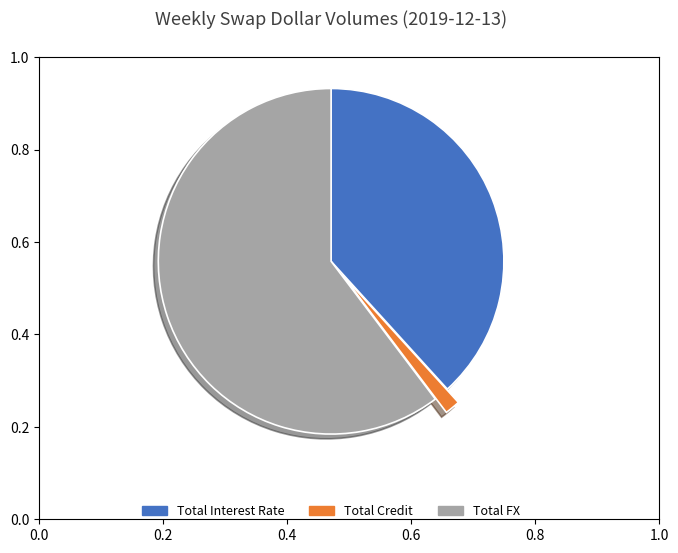

True or false: Total Credit accounts for 1% of the total.

True